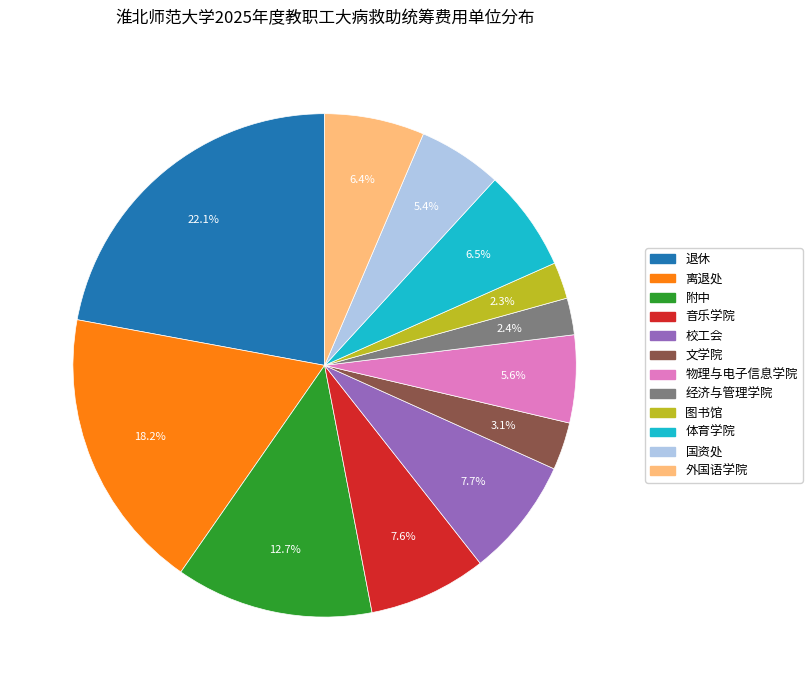

Which category has the biggest portion of the pie?

退休